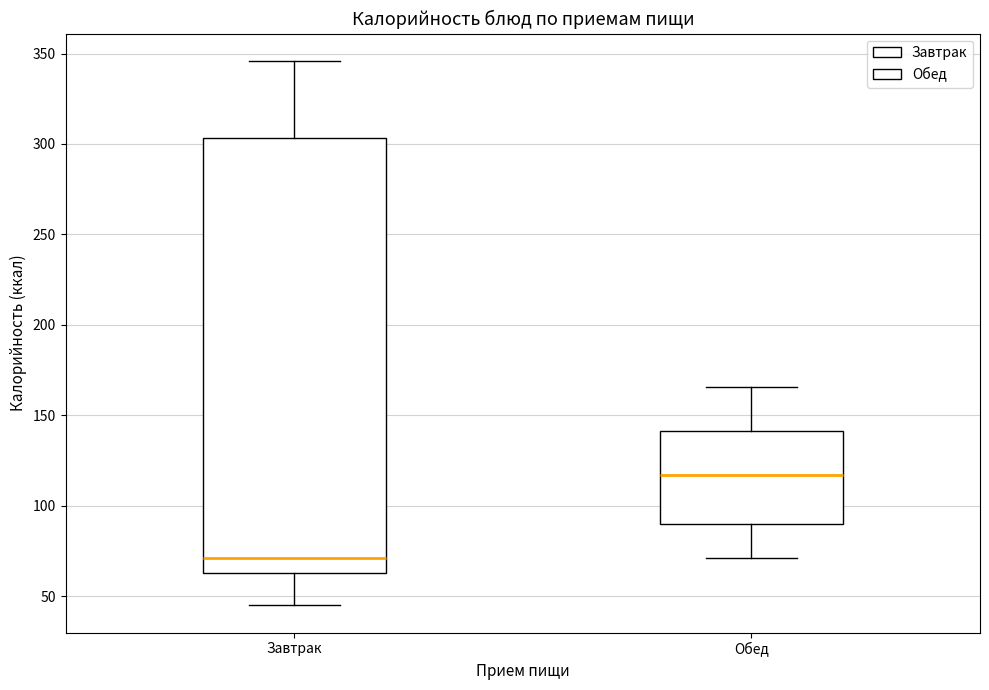

Reading left to right, transcribe this box plot: for each box, give where its median line is, the range the box spans, and where its two whiskers end, as read against the y-axis. The values are not printed on the chart, so give them approximately, as read against the axis.

Завтрак: median 70, box 65 to 305, whiskers 45 to 345
Обед: median 115, box 90 to 140, whiskers 70 to 165